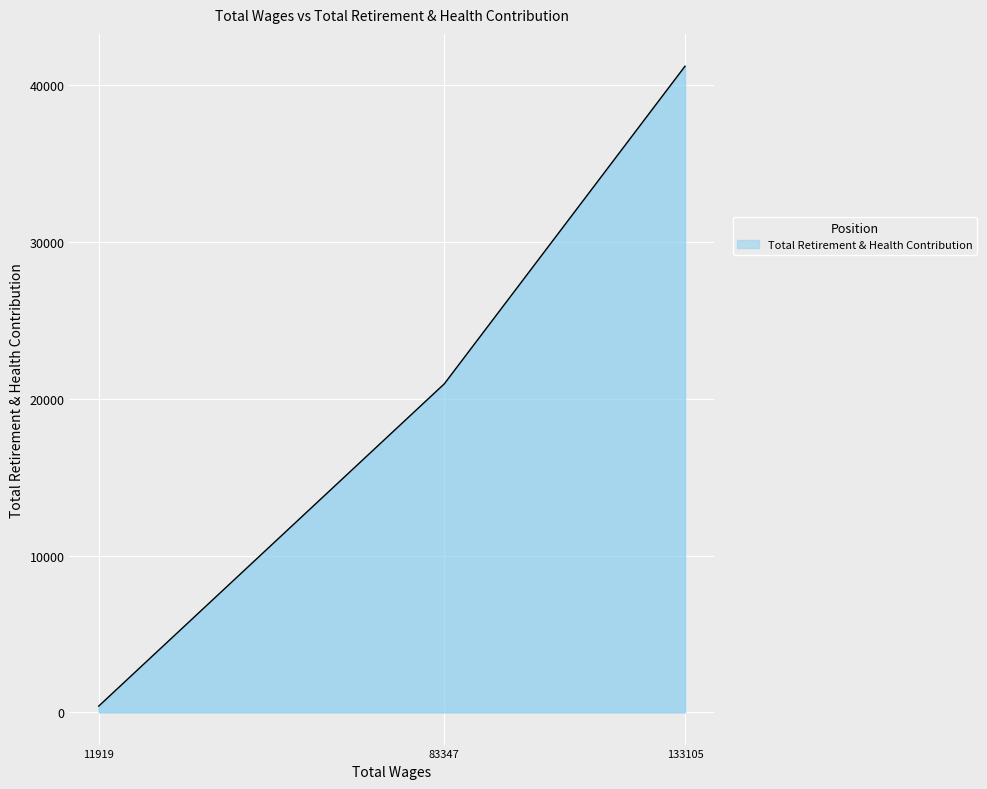

Which category has the highest value across all series?

133105